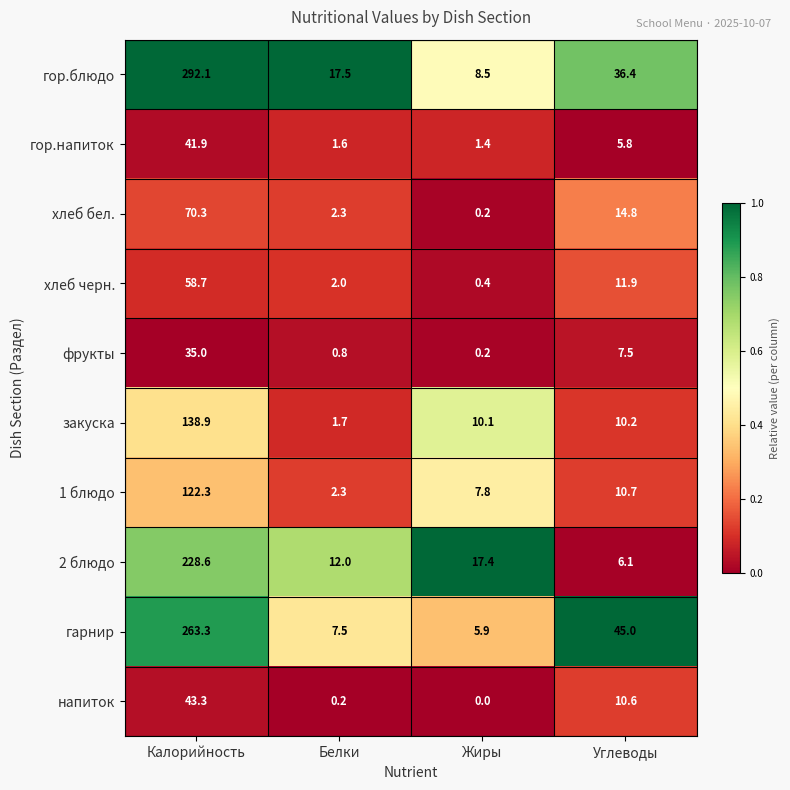

Which series has the largest total across all categories?

гор.блюдо